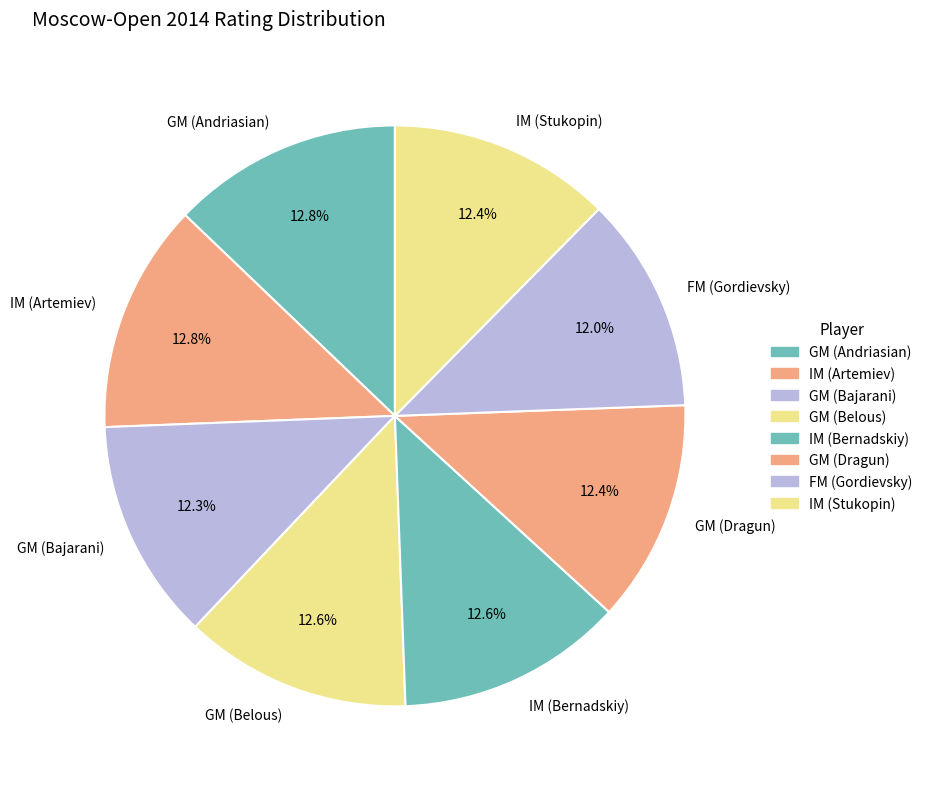

How many slices are in this pie chart?

8